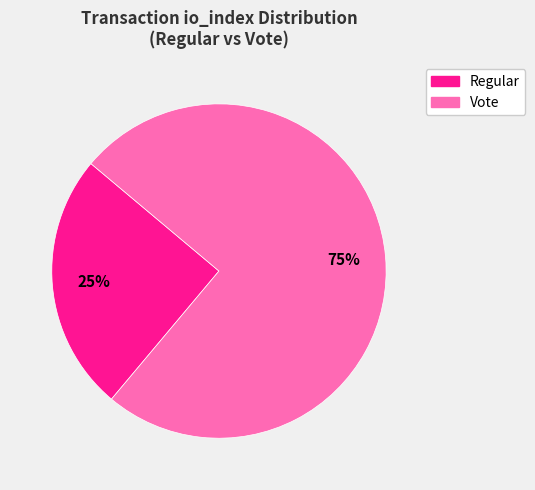

True or false: Vote accounts for 75% of the total.

True